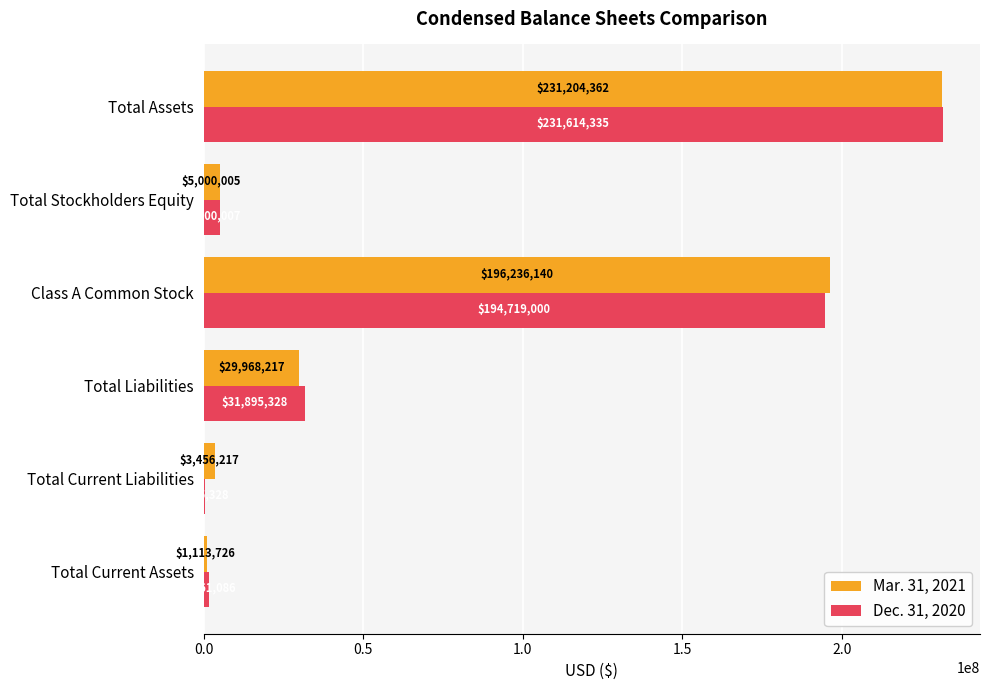

What value does the Dec. 31, 2020 series have at Total Current Assets, to the nearest 100?

1561100